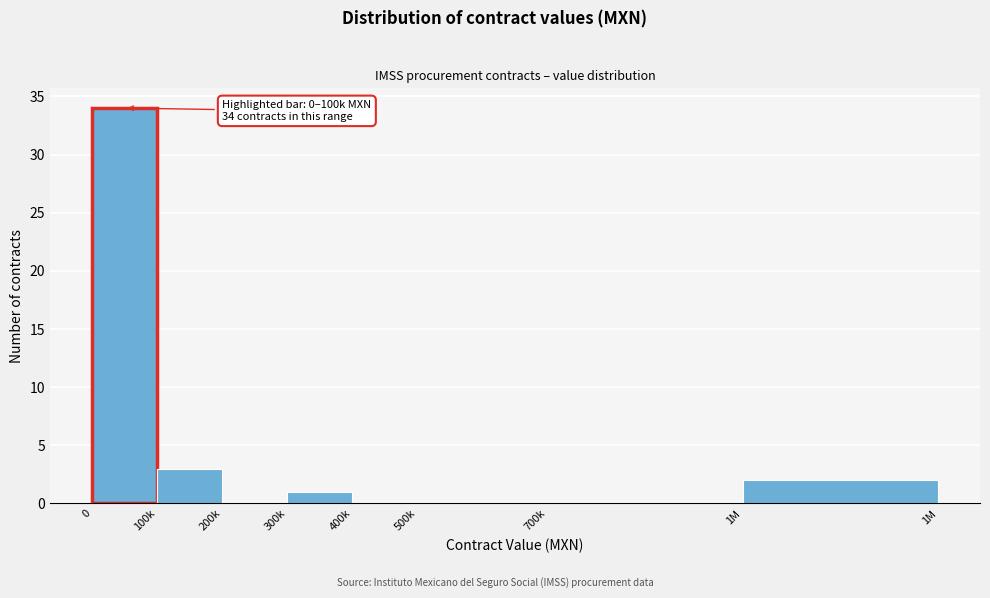

Reading left to right, list all the values displayed in this chart.

0=34	100k=3	200k=0	300k=1	400k=0	500k=0	700k=0	1M=2